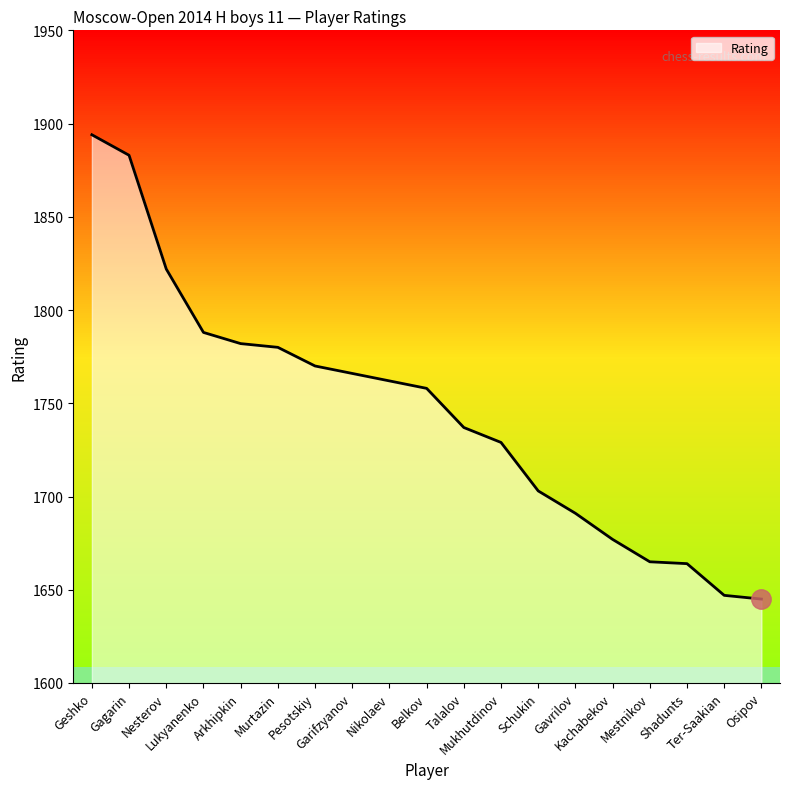

Approximately how many times larger is the value at Gagarin compared to Geshko?

1.0